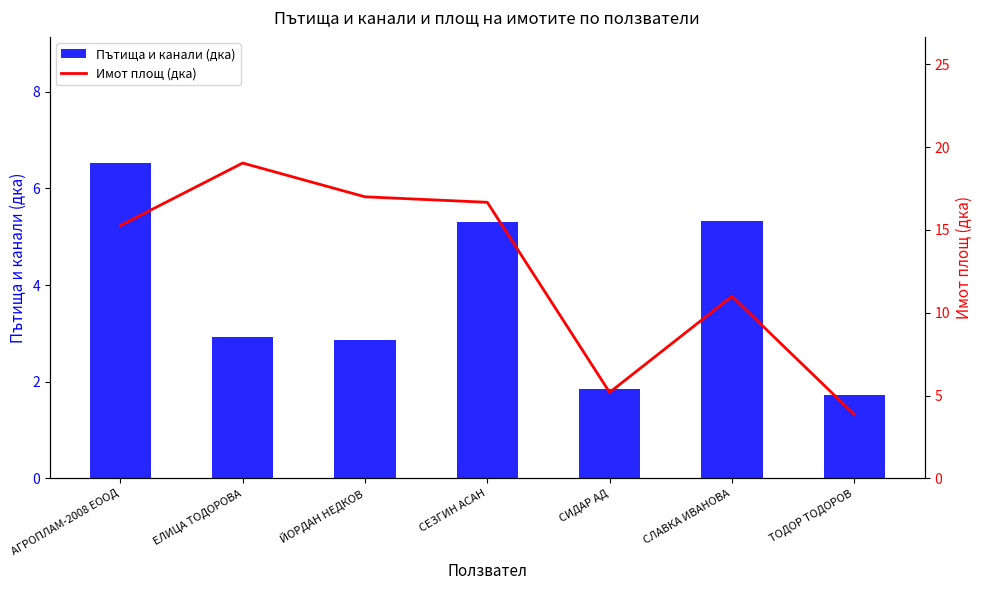

Reading right to left, transcribe all the data shown in this chart.

Пътища и канали (дка): 1.7	5.3	1.8	5.3	2.9	2.9	6.5
Имот площ (дка): 3.9	11.0	5.2	16.7	17.0	19.0	15.3